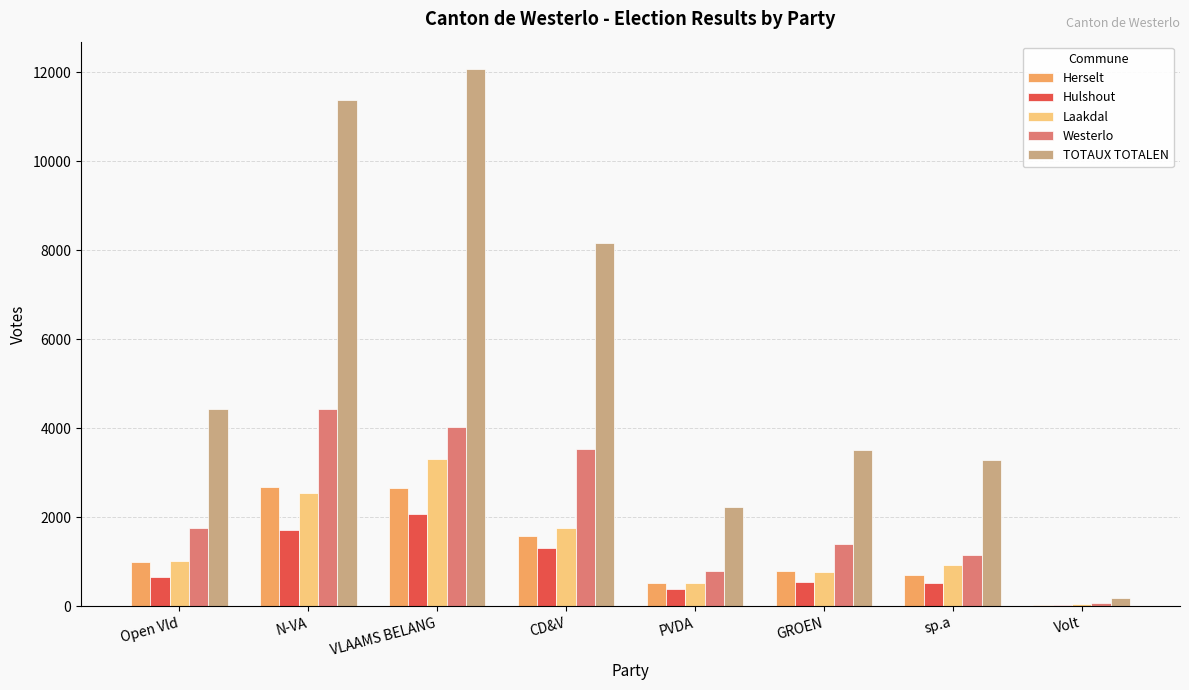

Which category has the highest value in the TOTAUX TOTALEN series?

VLAAMS BELANG